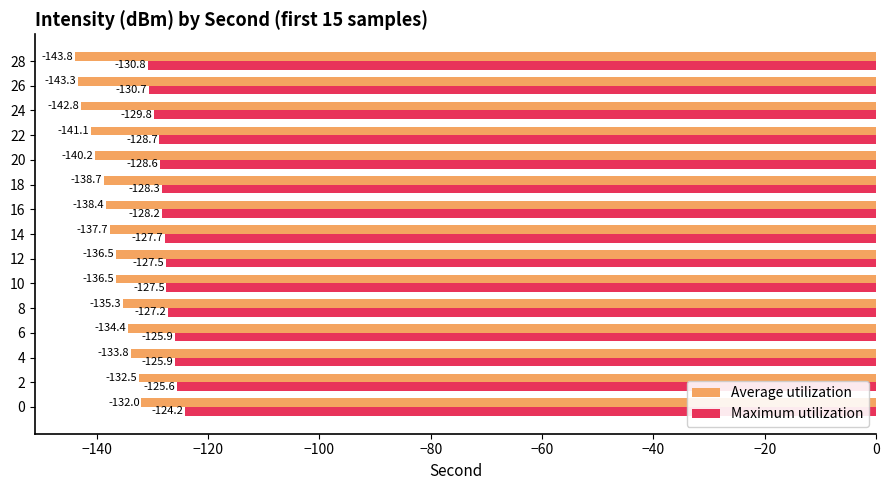

What is the sum of the Maximum utilization values at 16 and 18?

-256.5